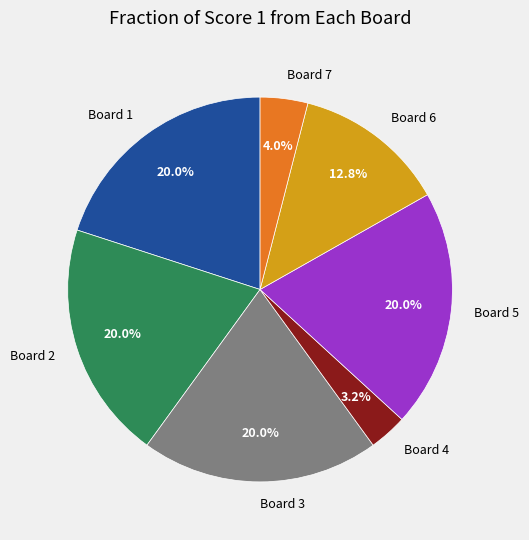

How many slices are in this pie chart?

7